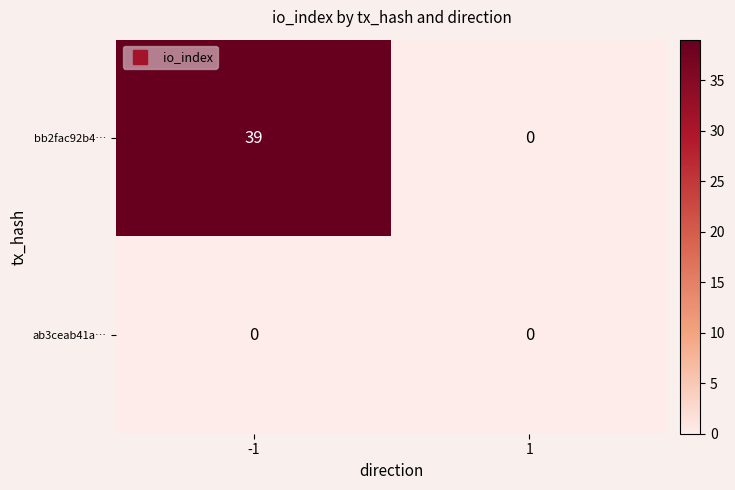

The value of ab3ceab41a… at 1 is 0. True or false?

True